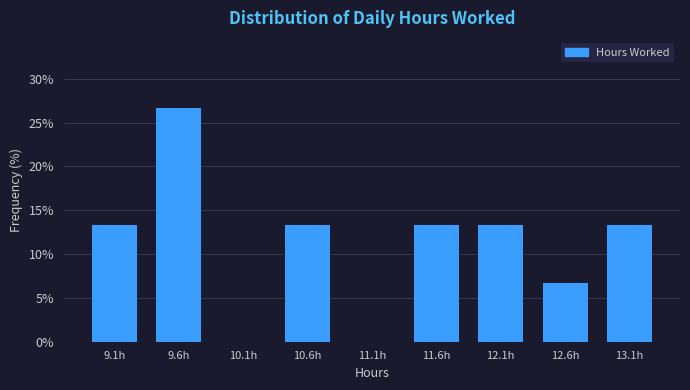

Reading left to right, transcribe all the data shown in this chart.

9.1h=13.3	9.6h=26.7	10.1h=0.0	10.6h=13.3	11.1h=0.0	11.6h=13.3	12.1h=13.3	12.6h=6.7	13.1h=13.3